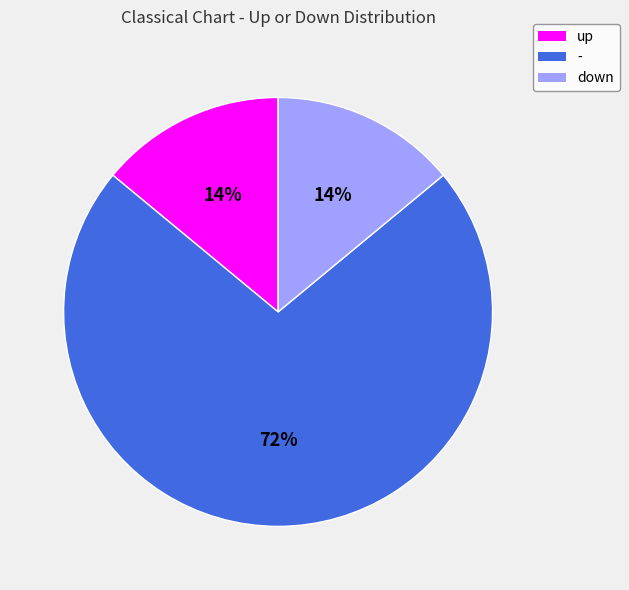

To the nearest percent, what percentage of the pie is -?

72%